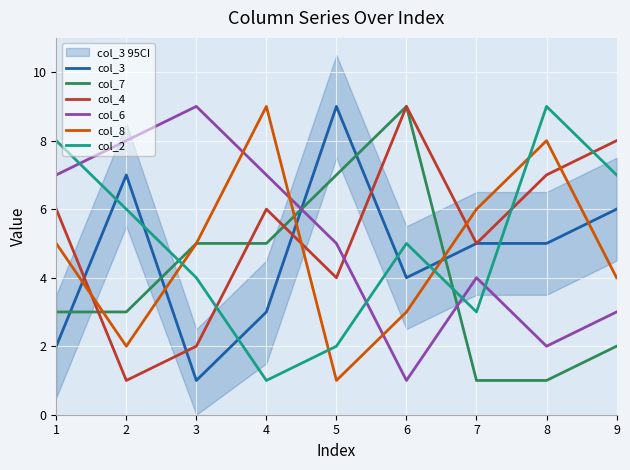

True or false: col_6 and col_2 cross at least once.

True